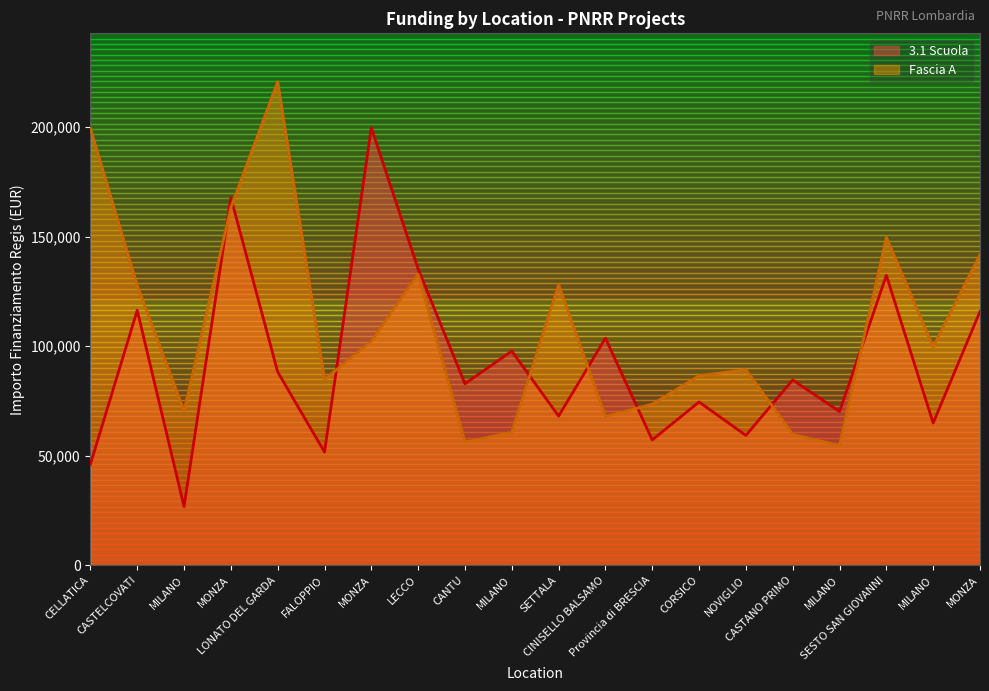

What is the total value across all series at LECCO?

267938.3